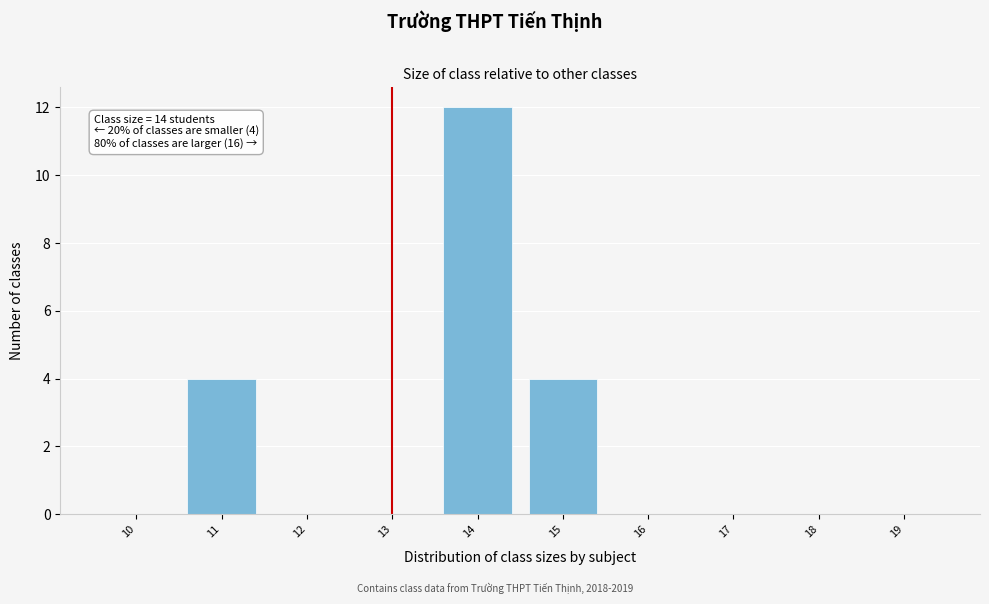

Reading left to right, list all the values displayed in this chart.

10=0	11=4	12=0	13=0	14=12	15=4	16=0	17=0	18=0	19=0